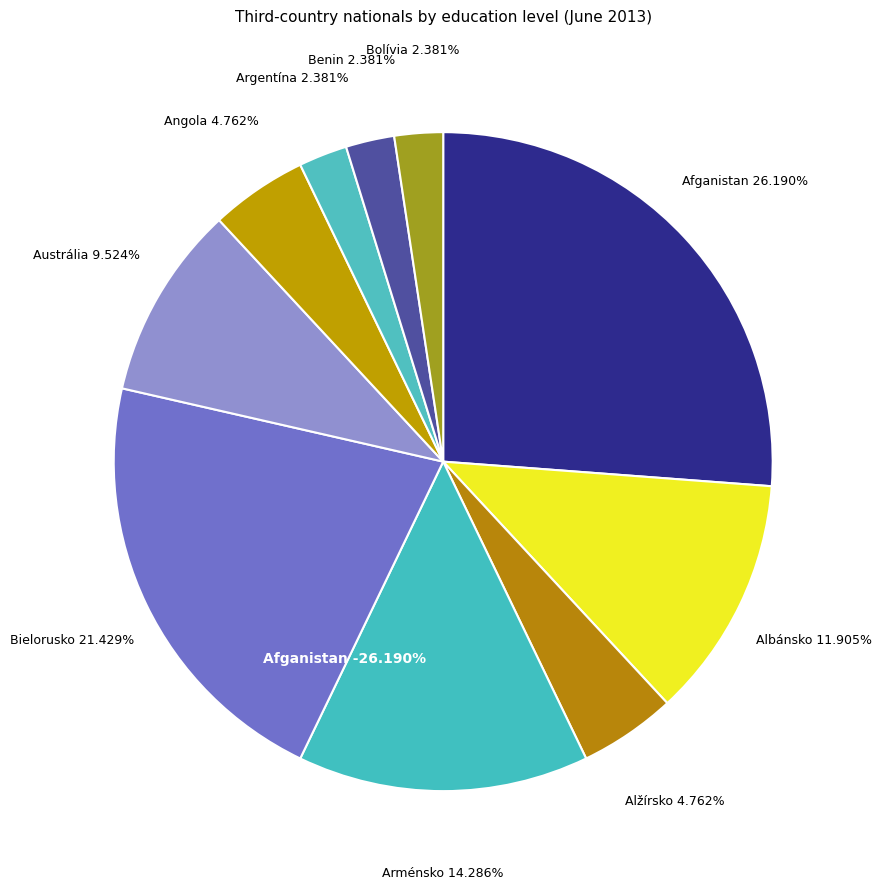

Rank the categories by value from lowest to highest.

Argentína, Benin, Bolívia, Alžírsko, Angola, Austrália, Albánsko, Arménsko, Bielorusko, Afganistan